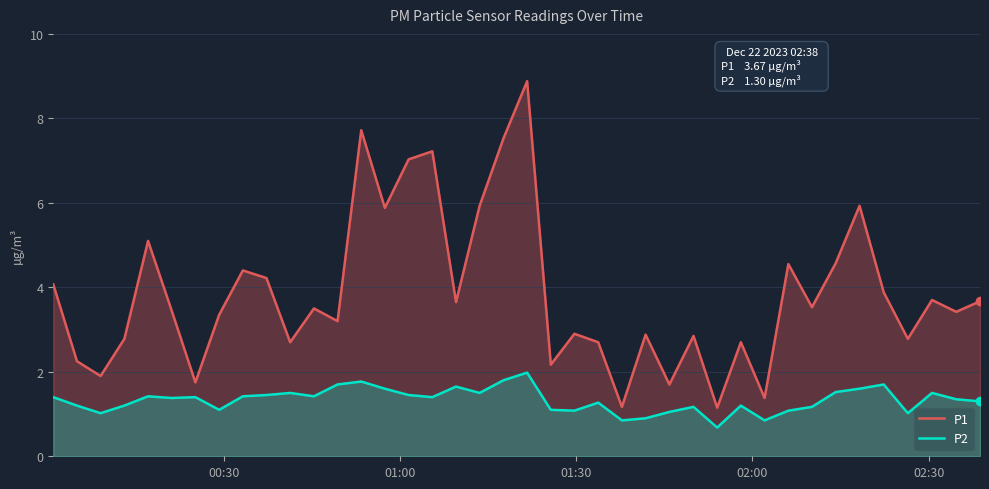

Which series has the widest spread of values?

P1